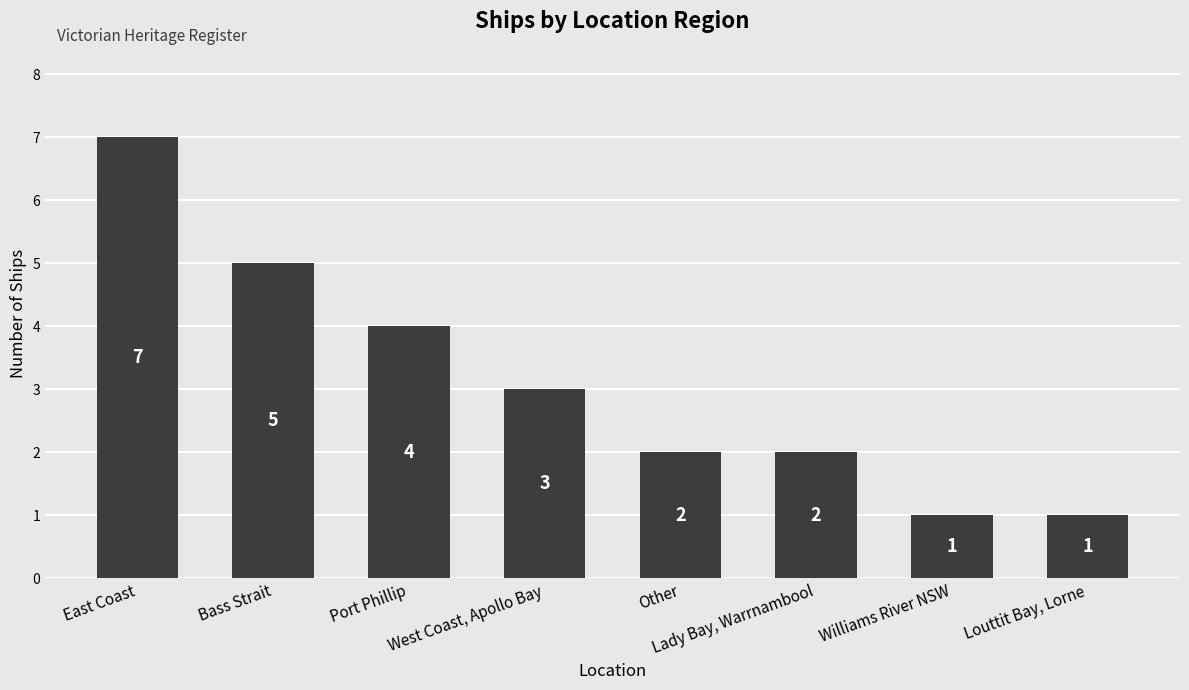

How many data points are less than 3?

4